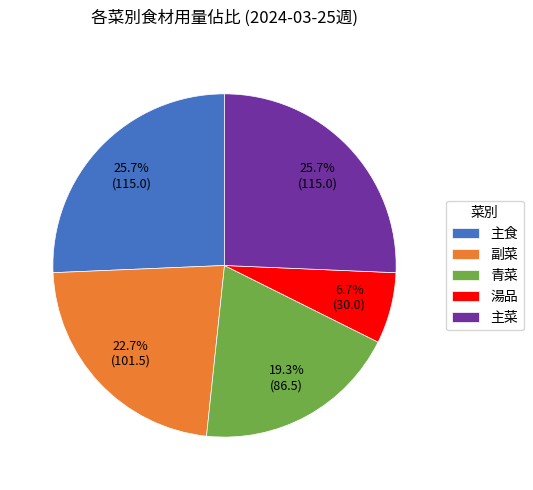

How many segments does this pie chart have?

5